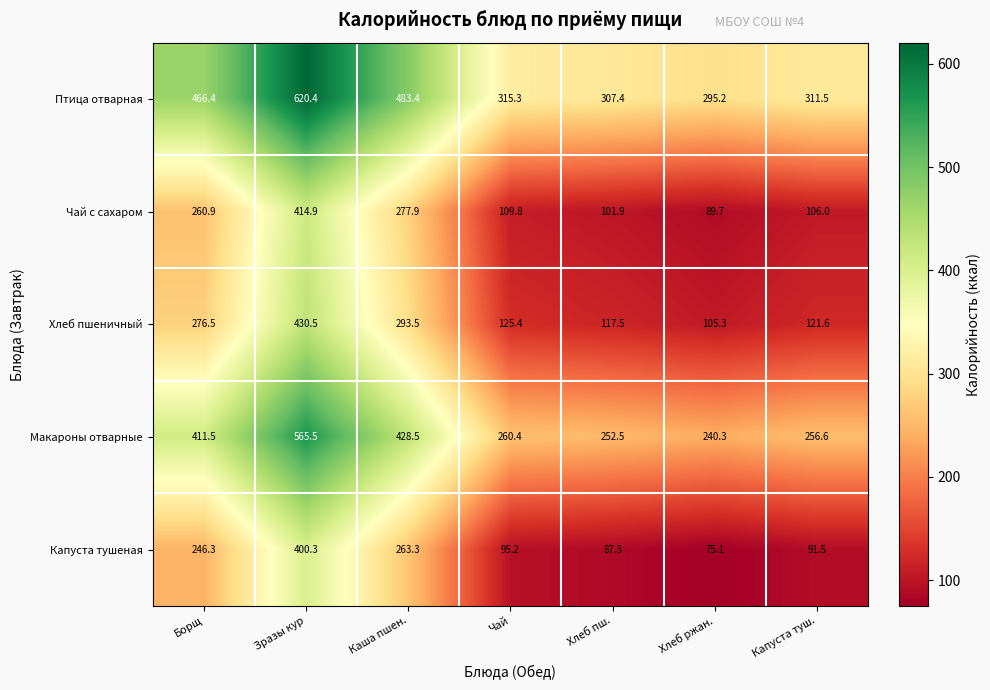

Which series has the largest total across all categories?

Птица отварная